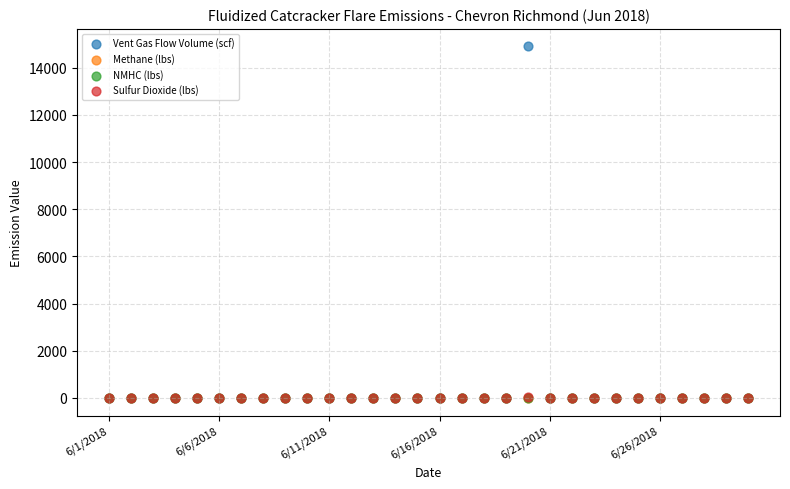

What are all the series names shown in the legend?

Vent Gas Flow Volume (scf), Methane (lbs), NMHC (lbs), Sulfur Dioxide (lbs)